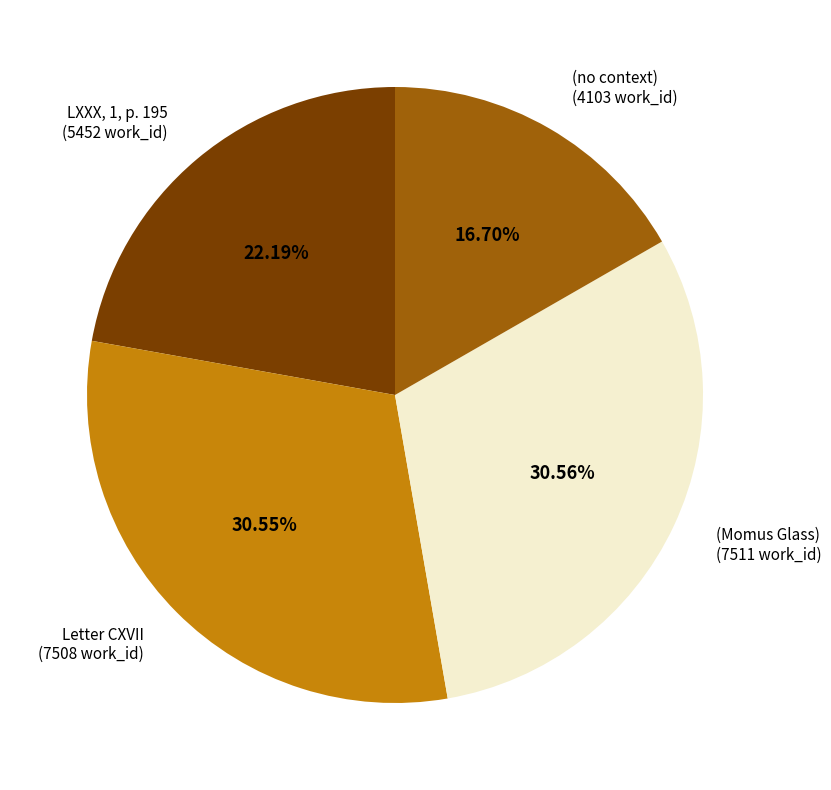

Is there a majority slice in this chart?

No